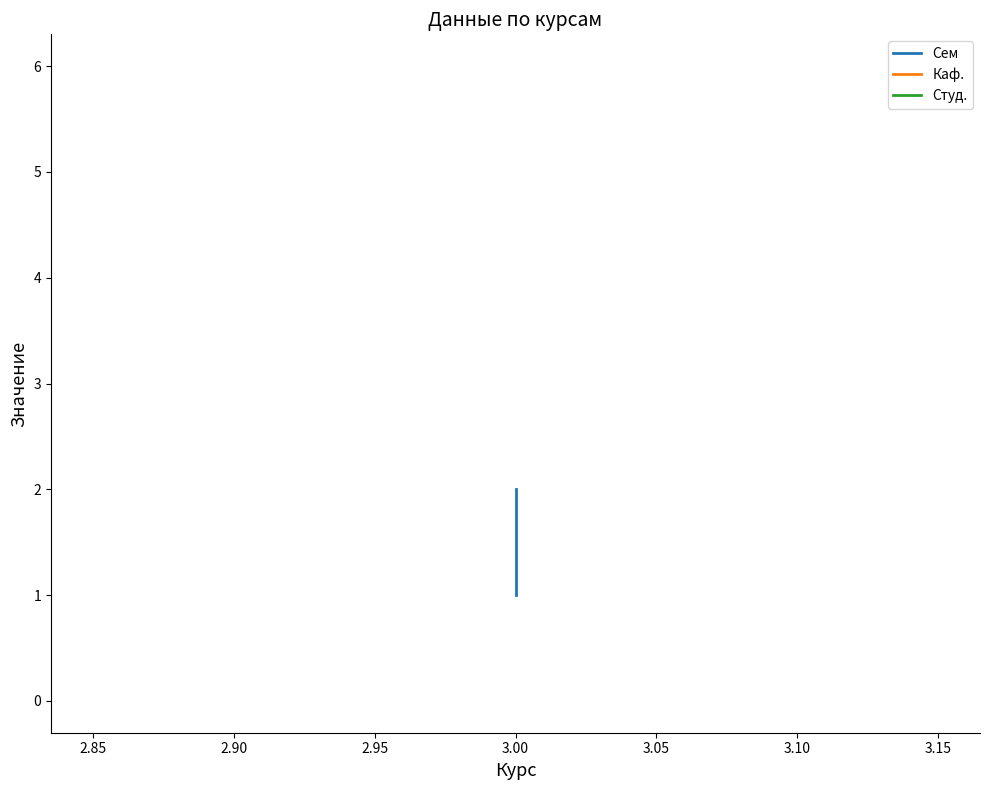

What is the sum of the Каф. values at 2.80 and 2.85?

12